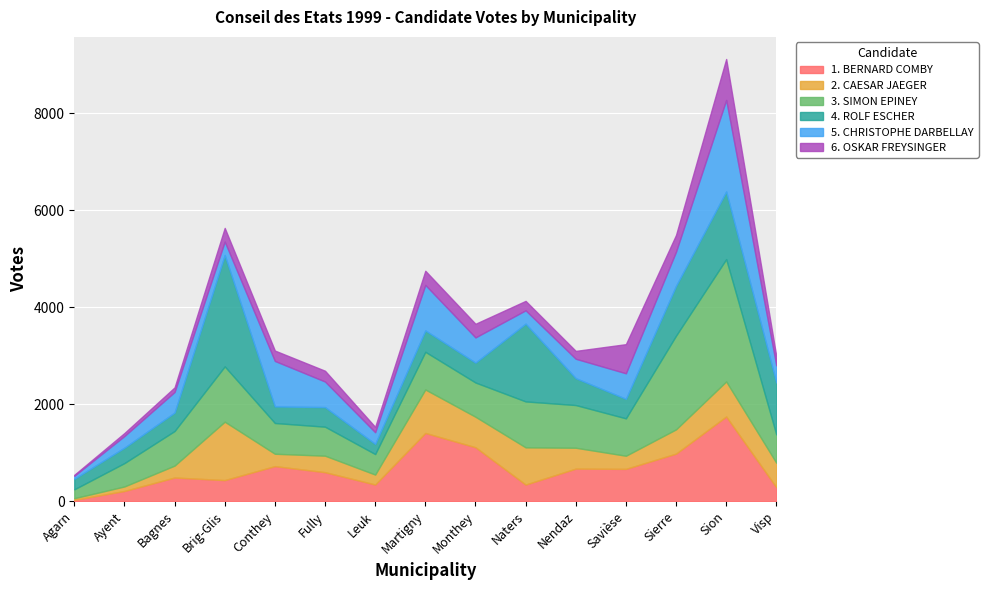

What is the spread (max minus min) of values at Conthey?

723